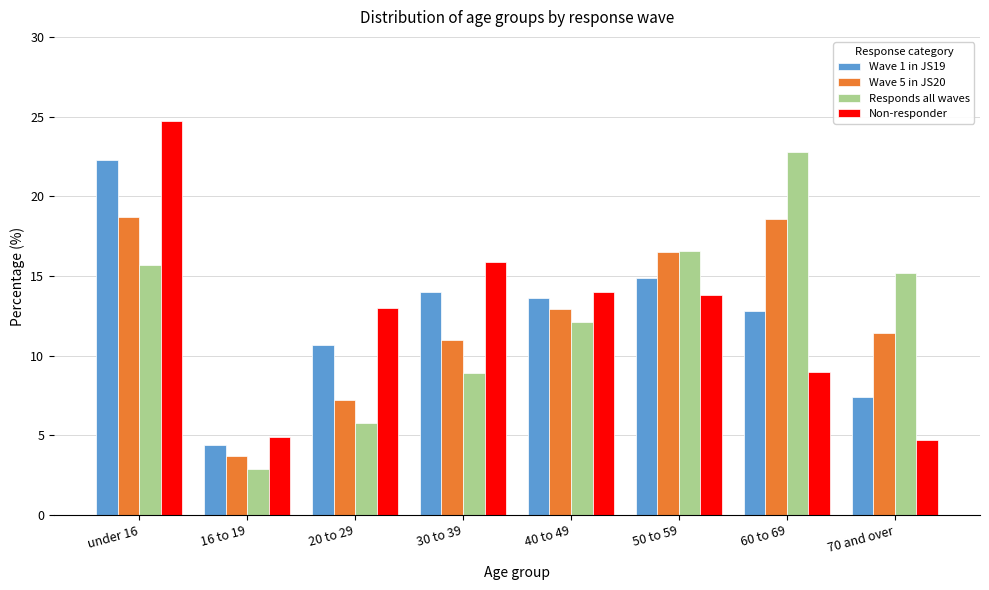

What is the average value of the Responds all waves series?

12.5